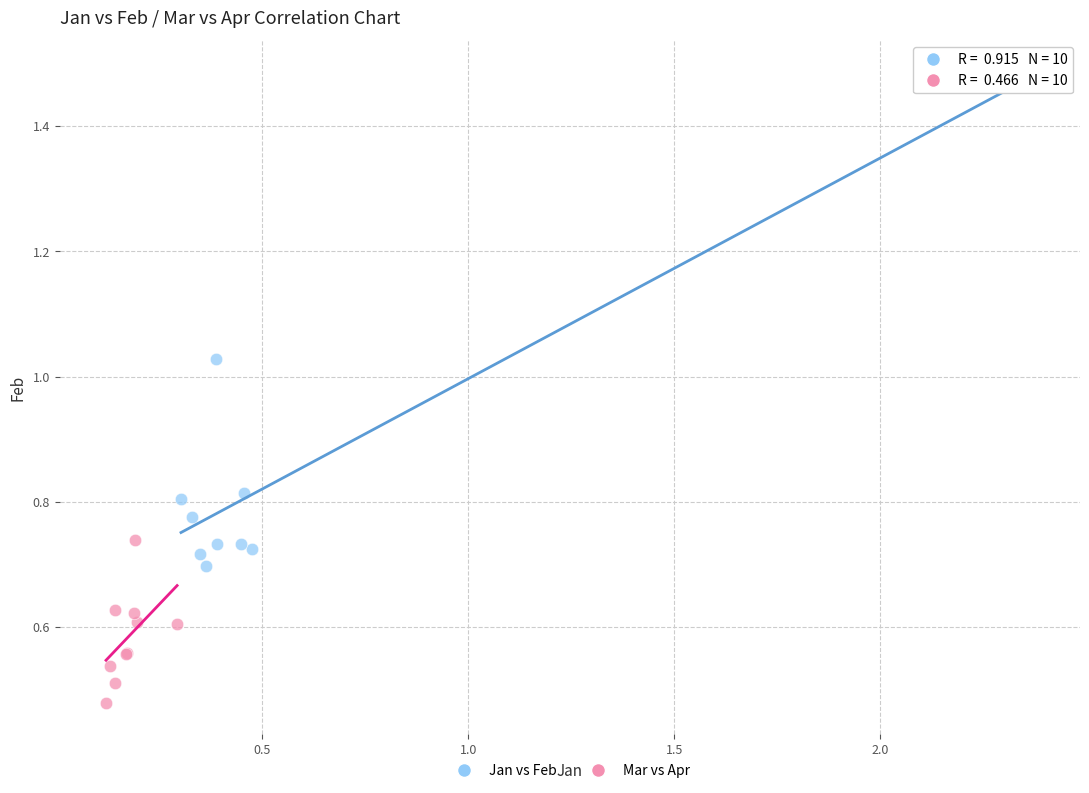

Which series contains the highest Y value?

Jan vs Feb